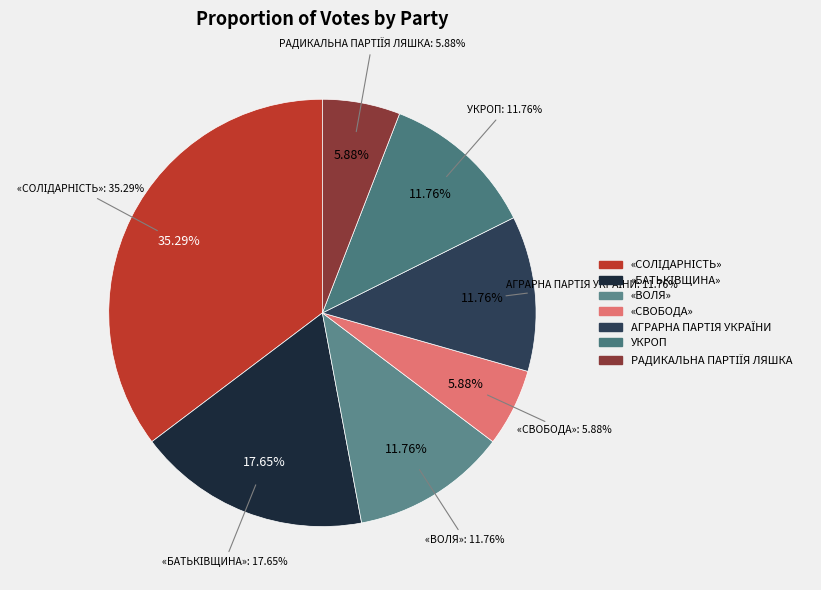

What percentage is the «СВОБОДА» slice, to the nearest percent?

6%